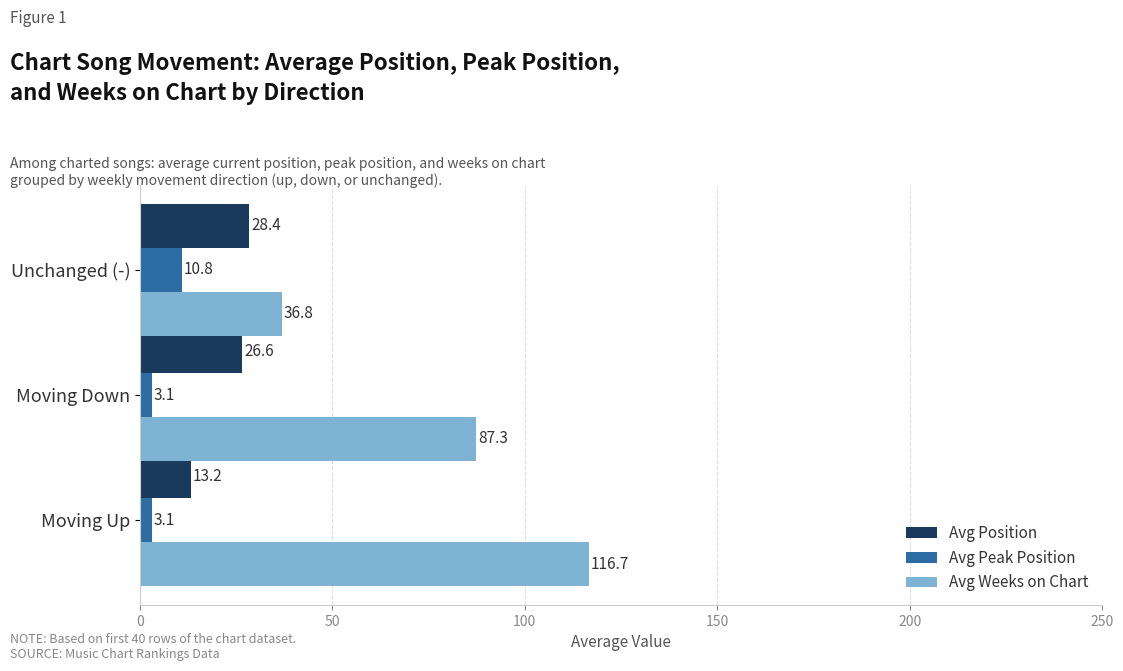

Which series has the largest total across all categories?

Avg Weeks on Chart